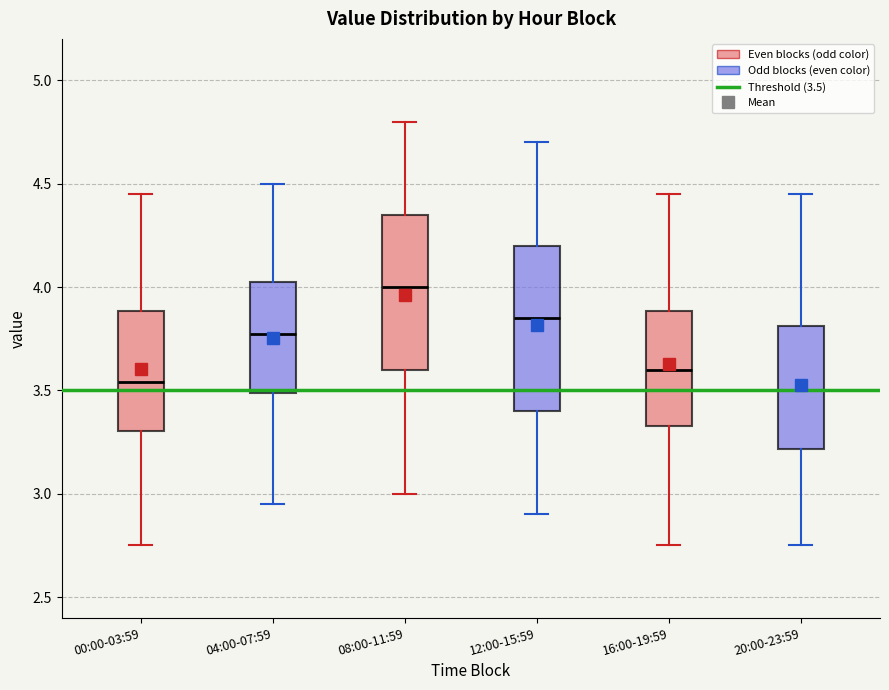

Where is the lower edge of the box for 16:00-19:59 on the y-axis? The values are not printed on the chart, so give them approximately, as read against the axis.

3.35